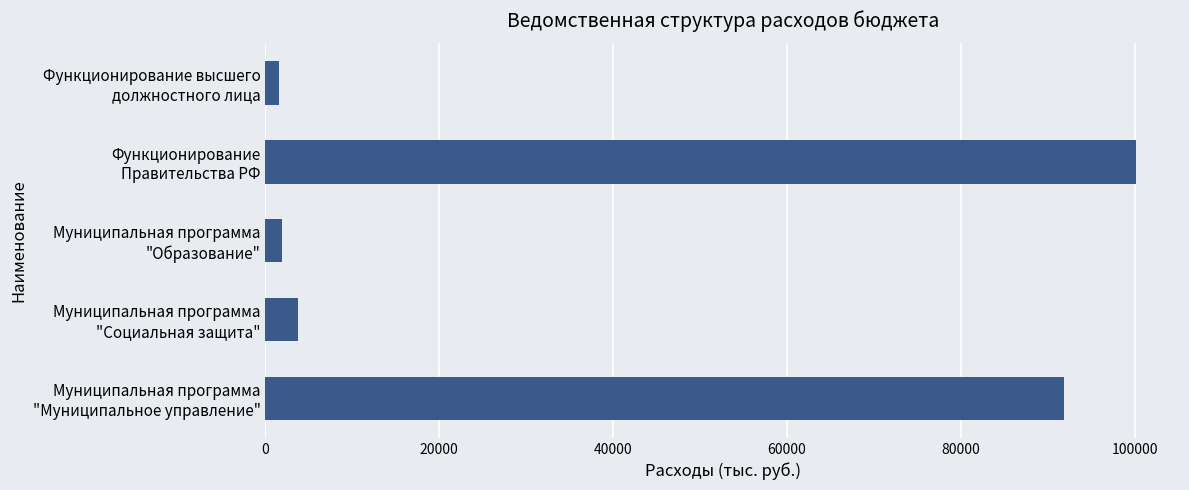

How many values are below 3703?

2